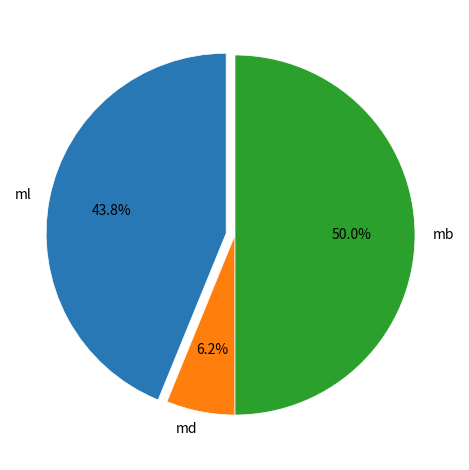

Combined, what portion of the pie is md and mb?

56.2%